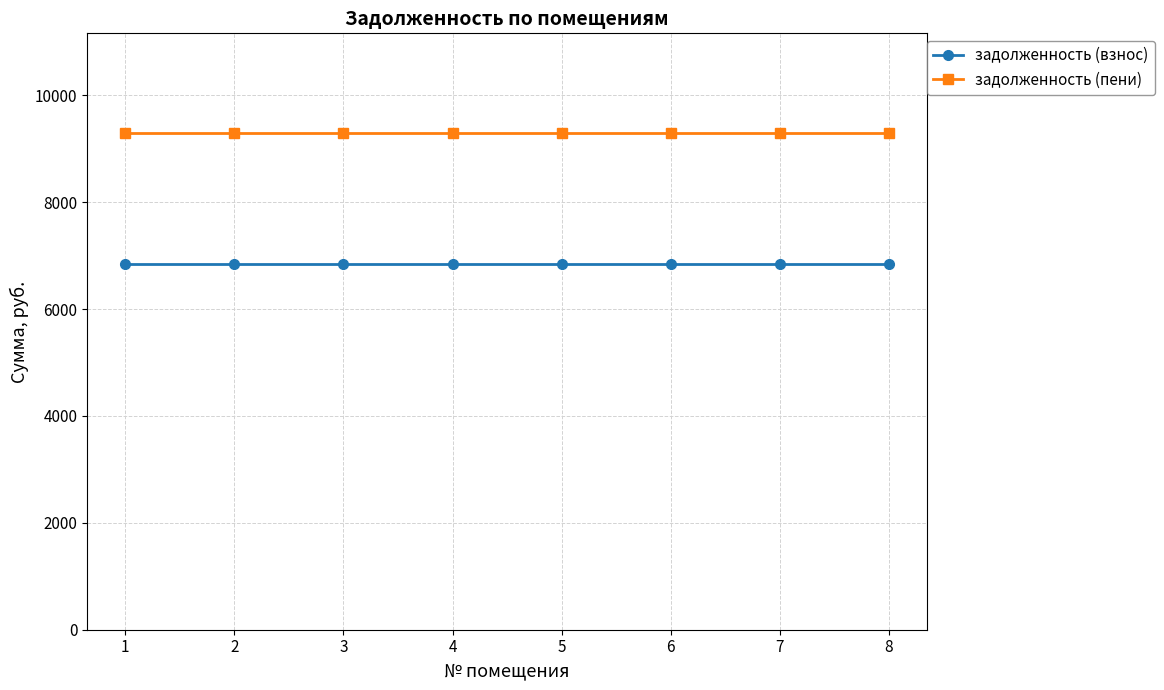

True or false: задолженность (пени) and задолженность (взнос) cross at least once.

False